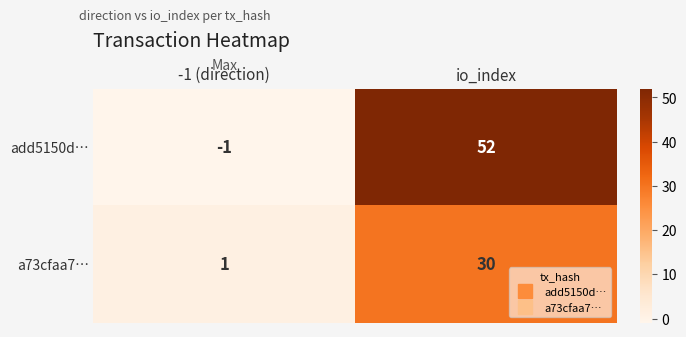

At which label is add5150d… closest to 25?

-1 (direction)